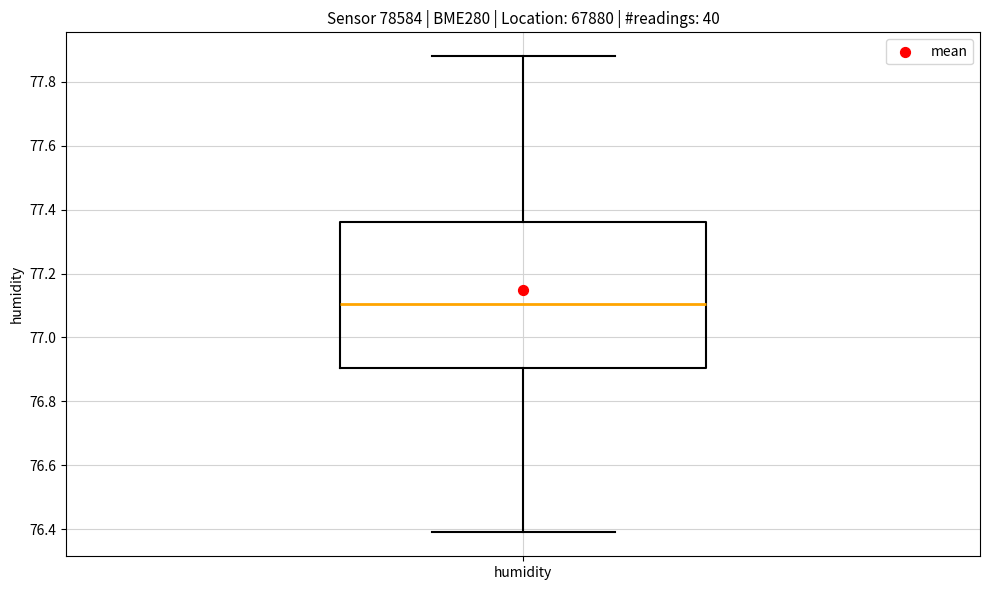

Where is the lower edge of the box for humidity on the y-axis? The values are not printed on the chart, so give them approximately, as read against the axis.

76.90